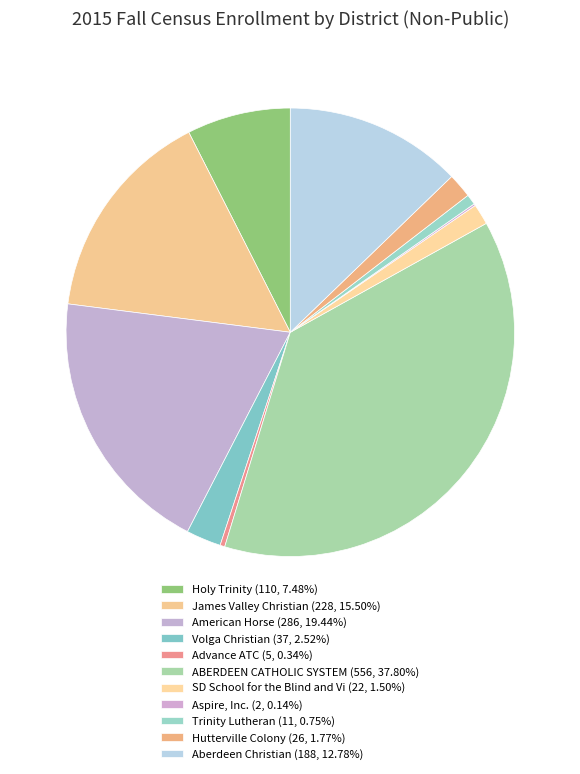

What percentage is the SD School for the Blind and Vi slice, to the nearest percent?

1%